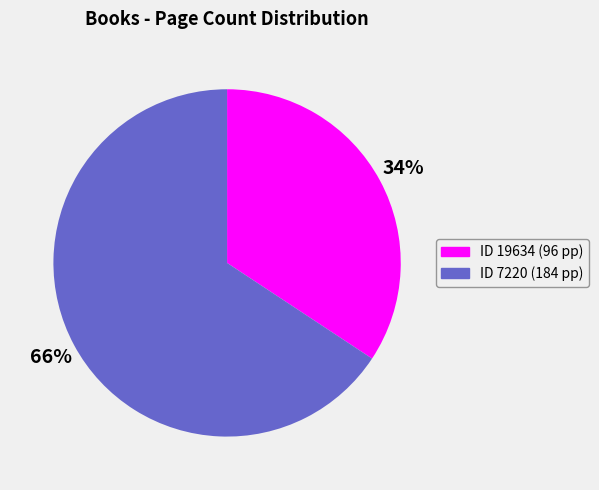

How many slices are in this pie chart?

2